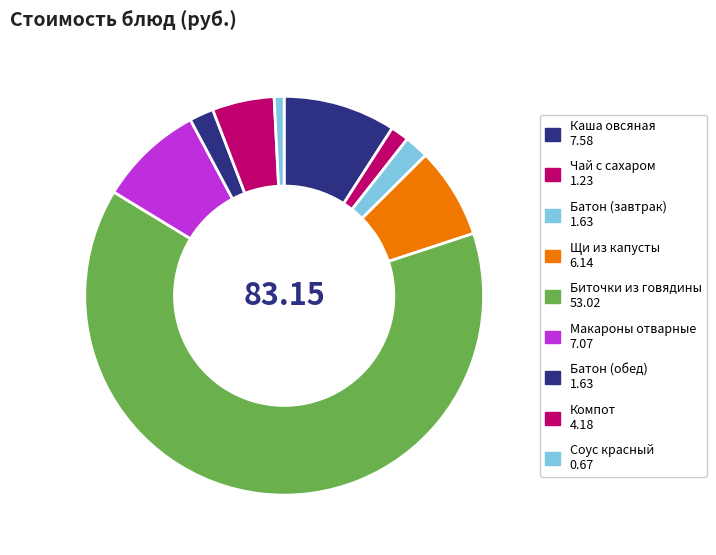

To the nearest percent, what is the average slice percentage?

11%